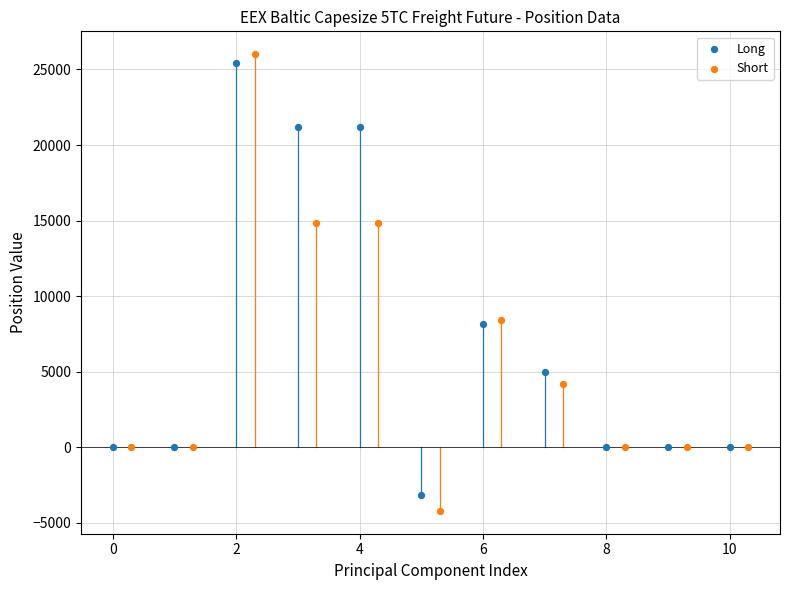

Which series has the largest Y range (max minus min)?

Short